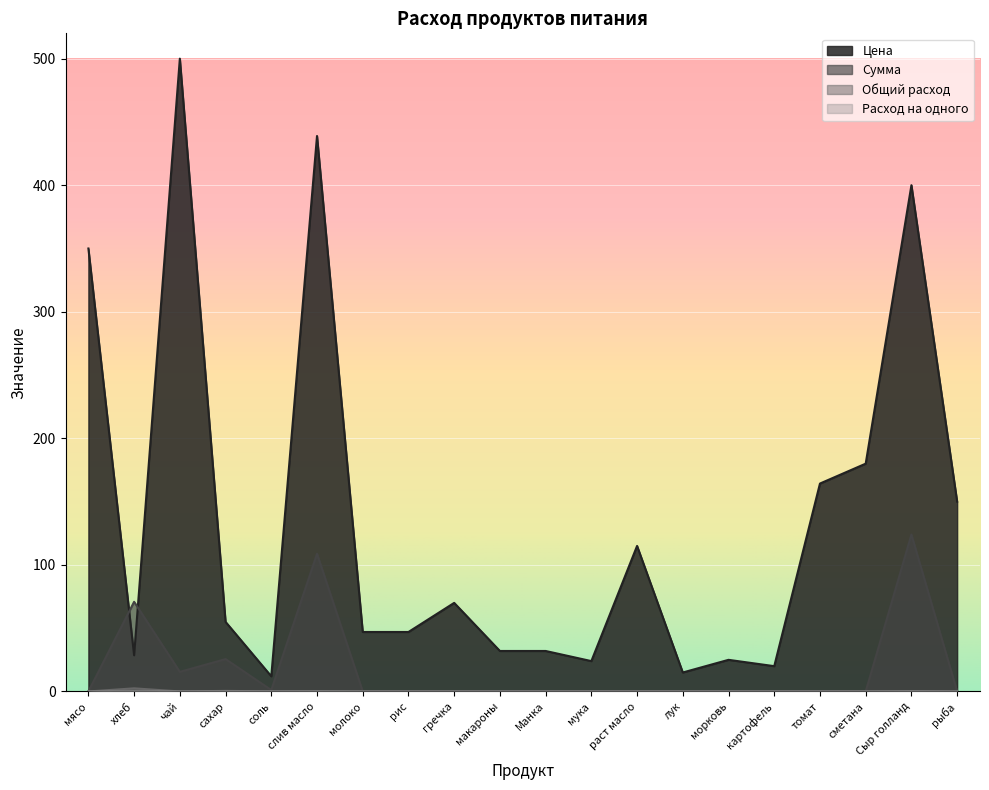

Which series has the largest range (max minus min)?

Цена